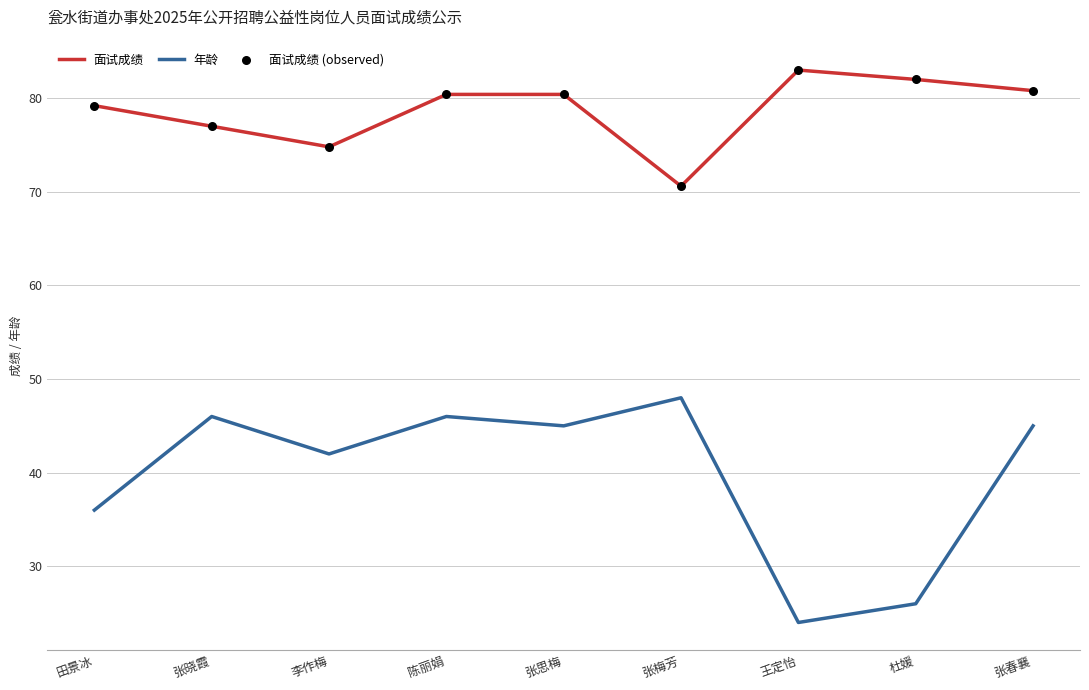

Which series has the largest total across all categories?

面试成绩